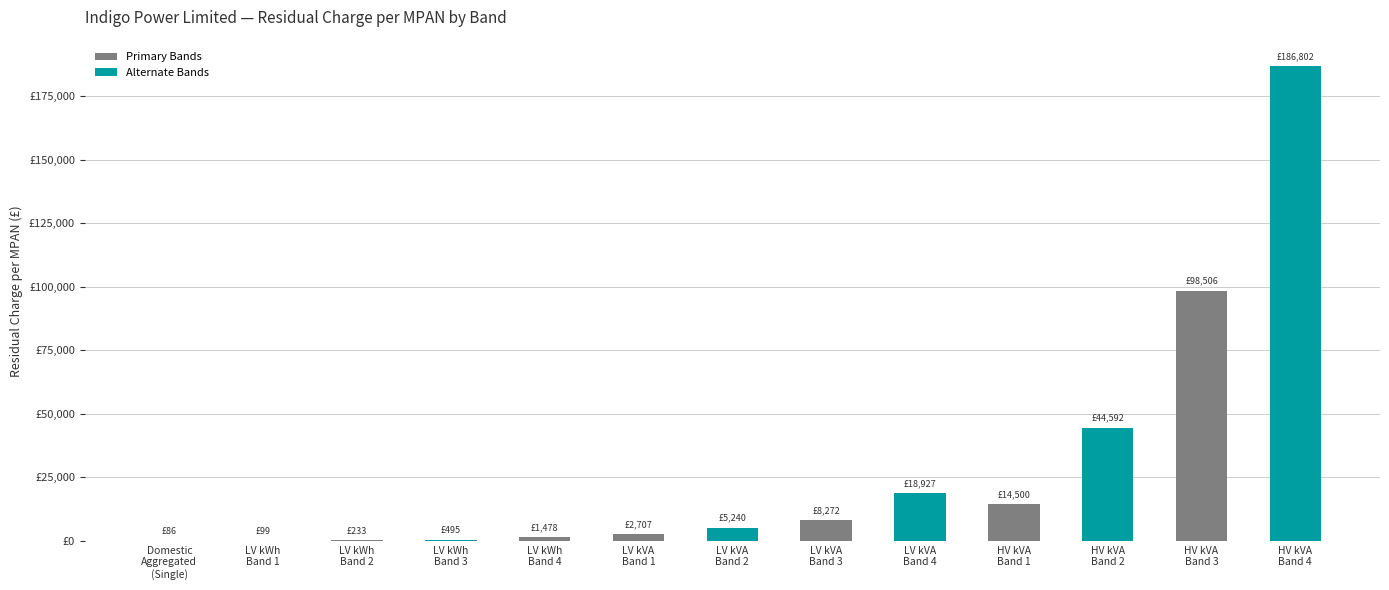

What is the maximum value shown in the chart?

186802.3